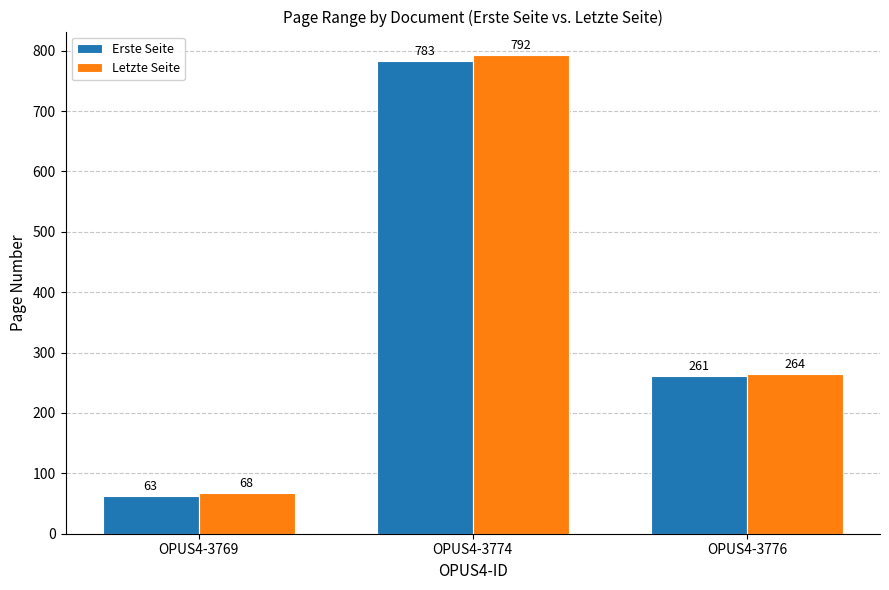

How many bars are there in each group?

2